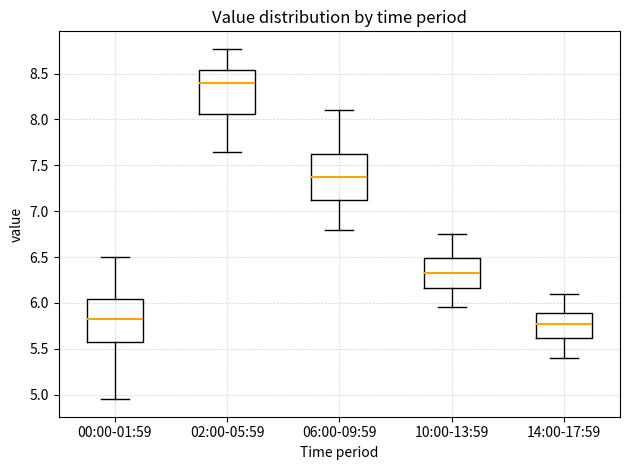

Where does the lower whisker of the box for 02:00-05:59 end on the y-axis? The values are not printed on the chart, so give them approximately, as read against the axis.

7.65